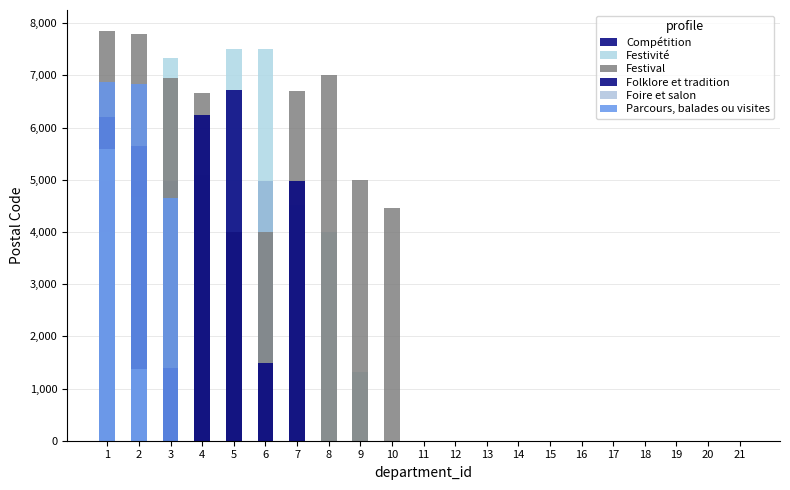

What are all the series names shown in the legend?

Compétition, Festivité, Festival, Folklore et tradition, Foire et salon, Parcours, balades ou visites